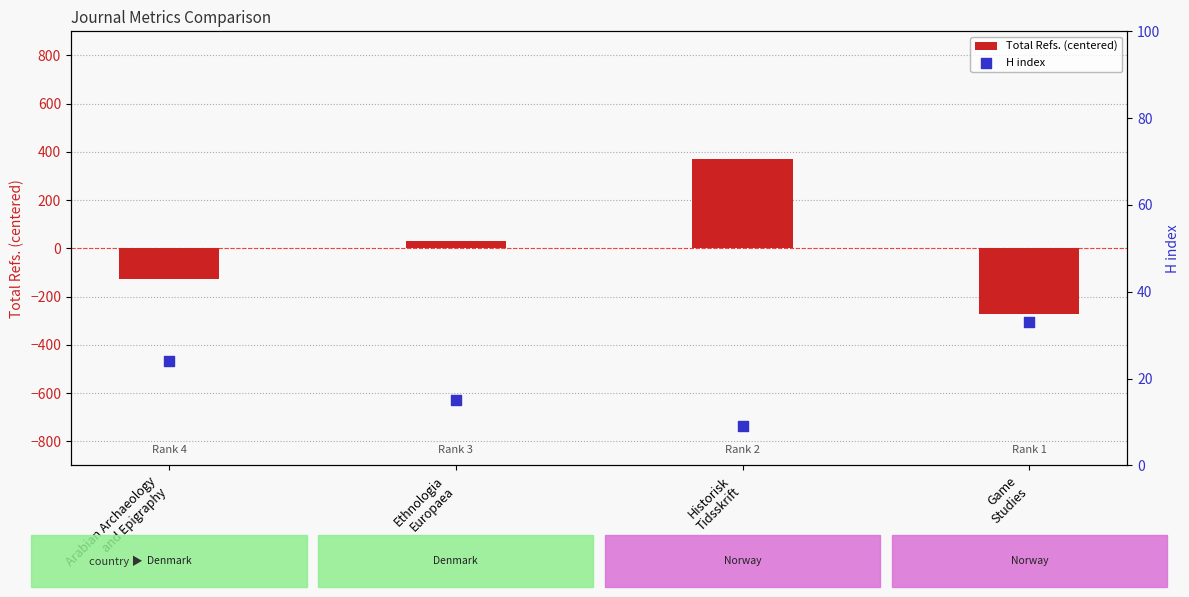

What are all the series names shown in the legend?

Total Refs. (centered), H index